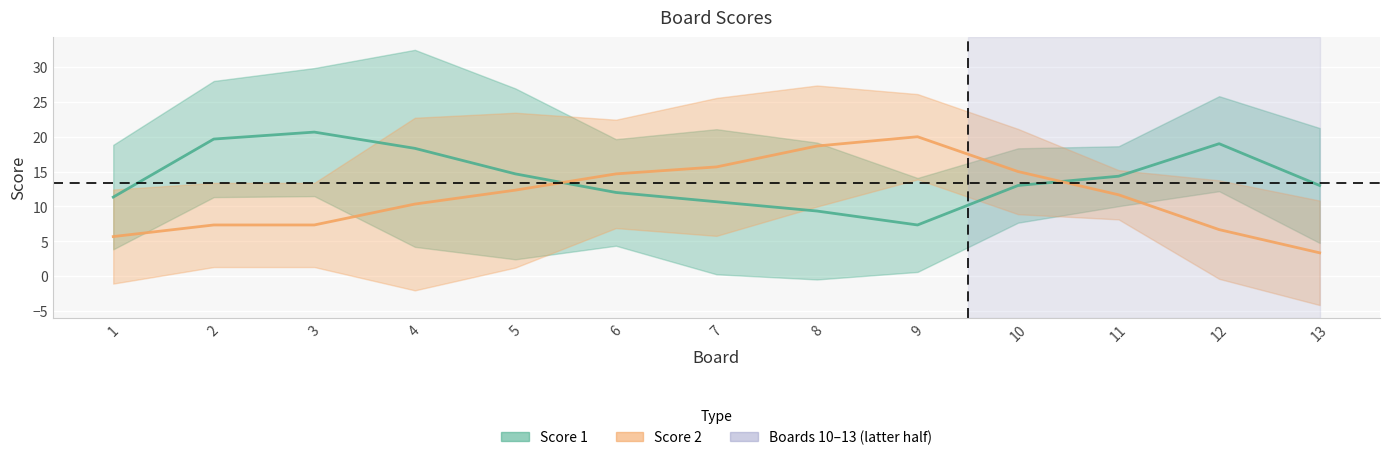

How many lines are shown in the chart?

2